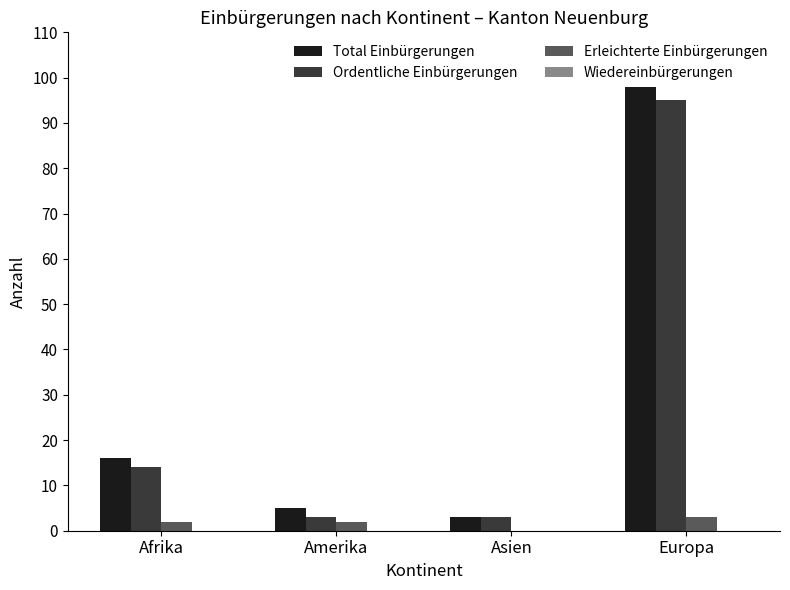

The value of Erleichterte Einbürgerungen at Europa is 3. True or false?

True